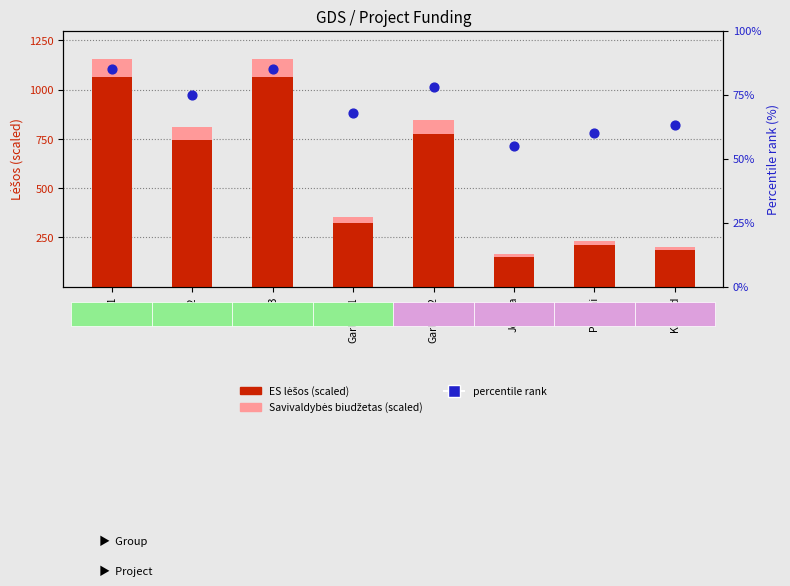

Is the value of Savivaldybės (scaled) at Kaišiad greater than the value of percentile rank within the sample at Proj1?

Yes